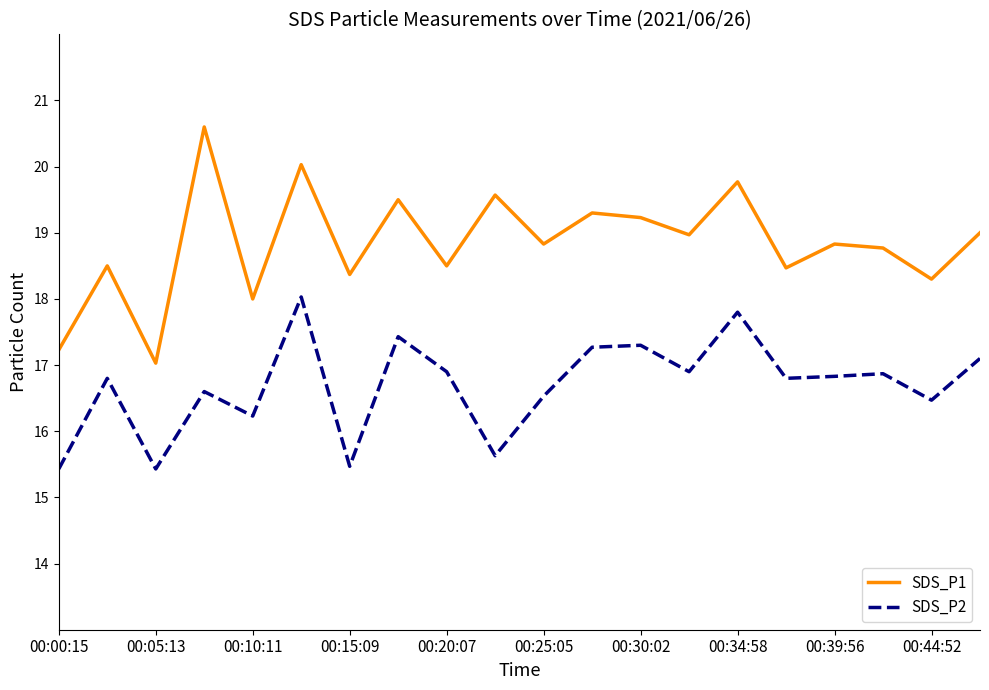

What is the difference between the maximum and minimum values in the SDS_P1 series?

3.6